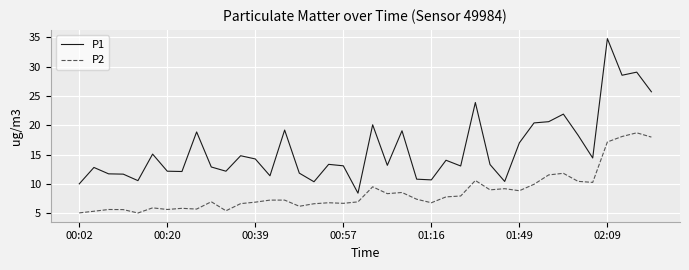

Which series has the largest total across all categories?

P1